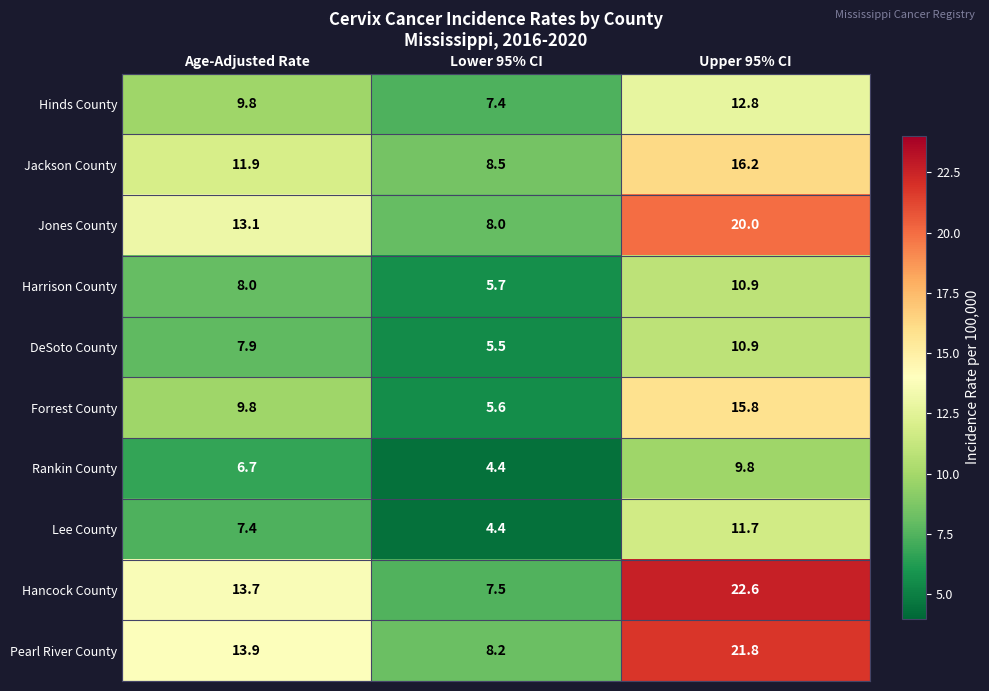

How many values in the Rankin County series exceed 6?

2